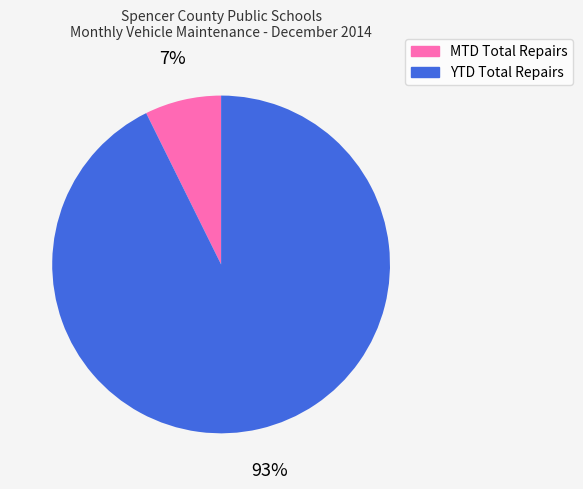

The MTD Total Repairs slice represents 7% of the pie. True or false?

True